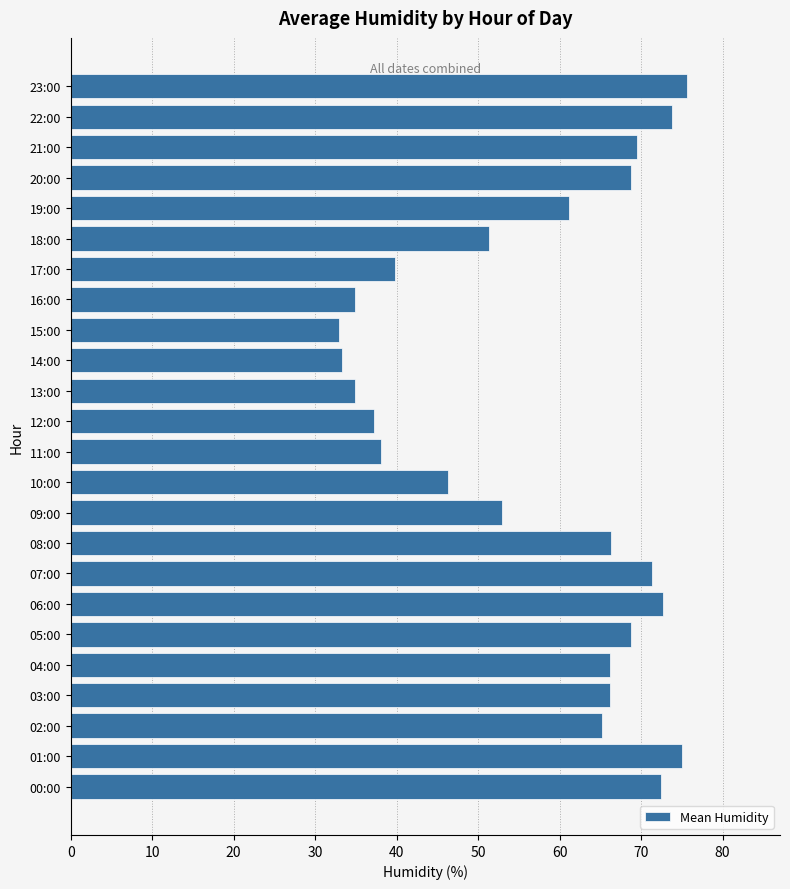

The chart shows a value of 102.6 at 07:00. True or false?

False